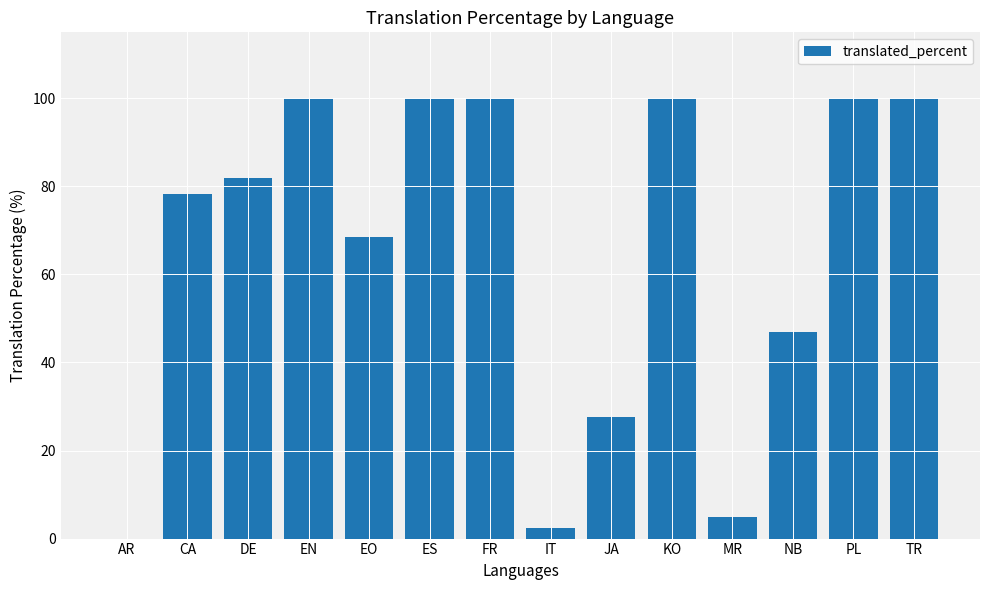

At which label is the value closest to 50?

NB